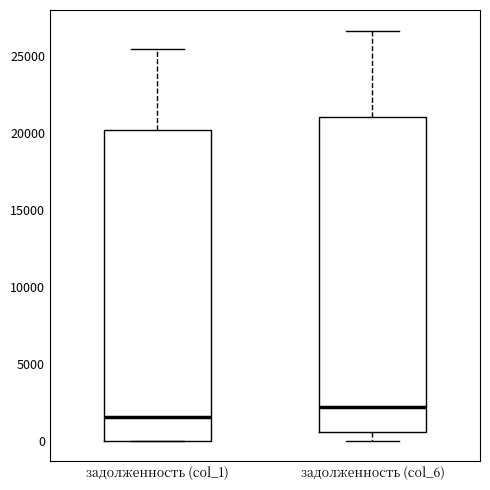

Reading left to right, transcribe this box plot: for each box, give where its median line is, the range the box spans, and where its two whiskers end, as read against the y-axis. The values are not printed on the chart, so give them approximately, as read against the axis.

задолженность (col_1): median 1500, box 0 to 20000, whiskers 0 to 25500
задолженность (col_6): median 2000, box 500 to 21000, whiskers 0 to 26500